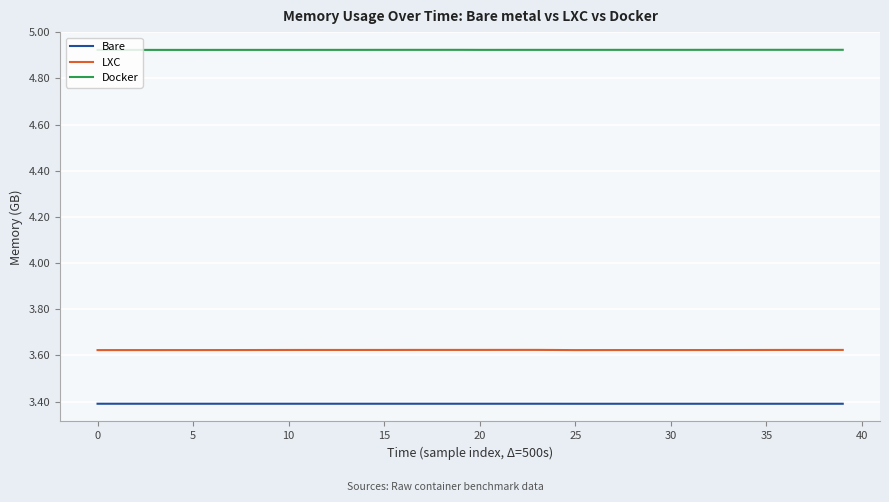

Which series has the largest range (max minus min)?

LXC